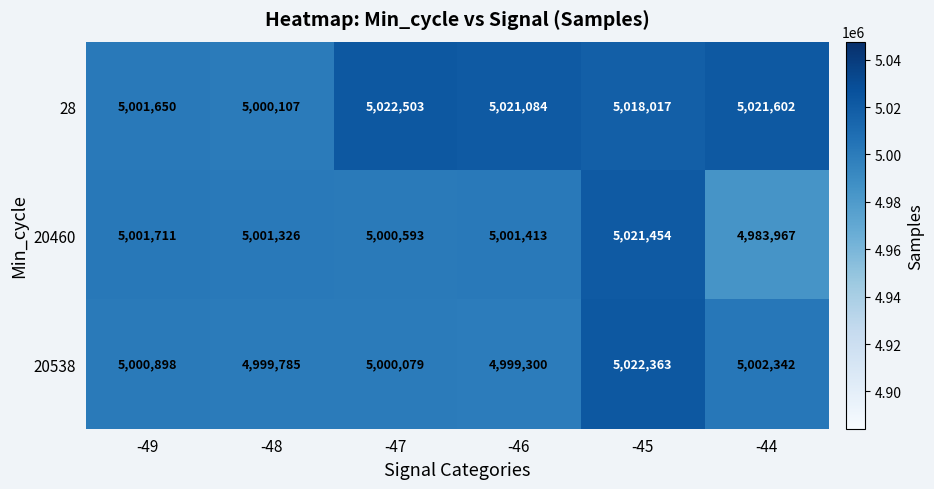

Between -47 and -45, which series saw the biggest shift?

20538